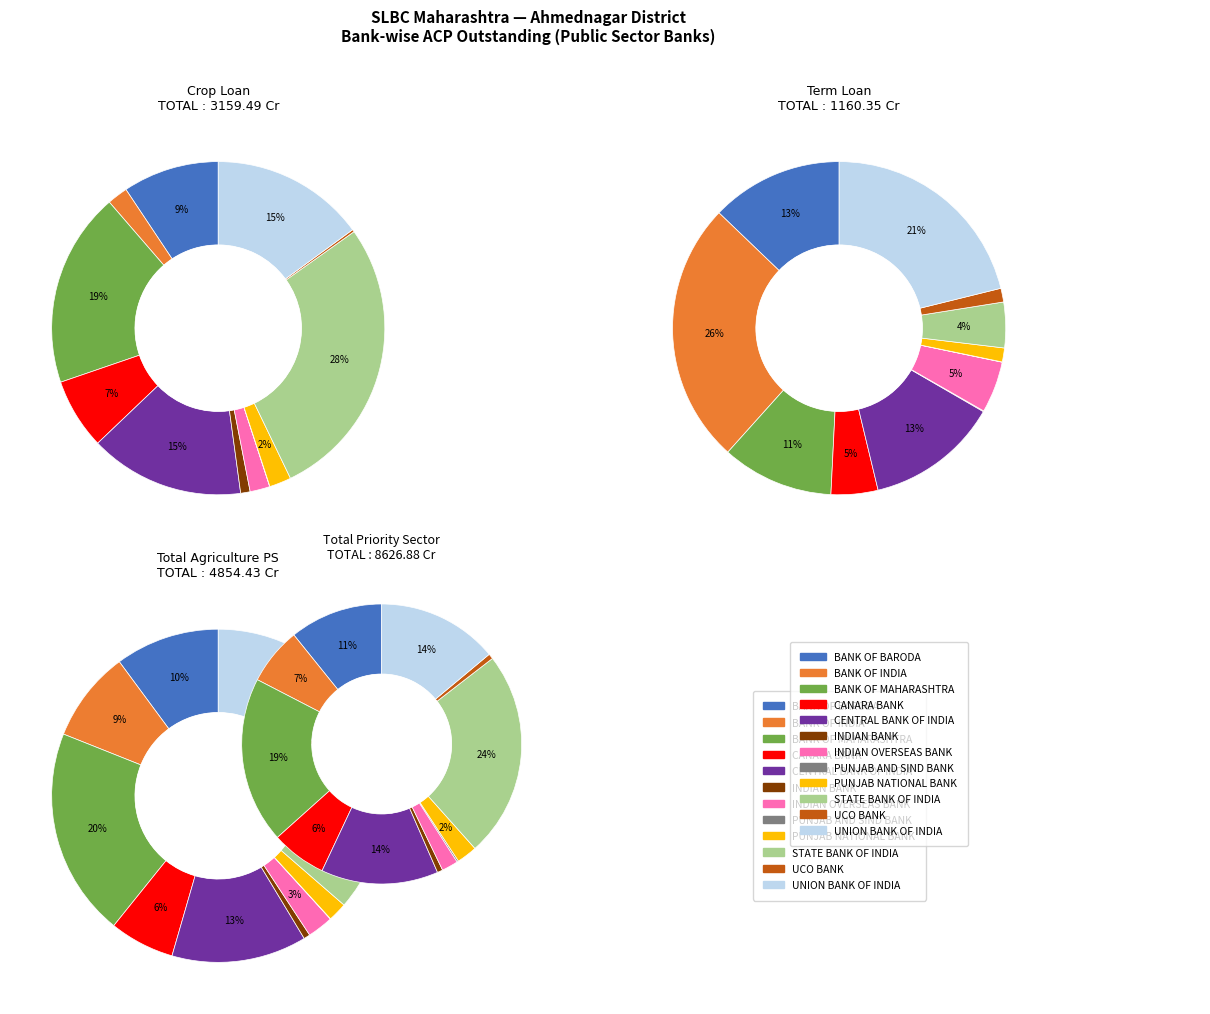

How many slices are in this pie chart?

12